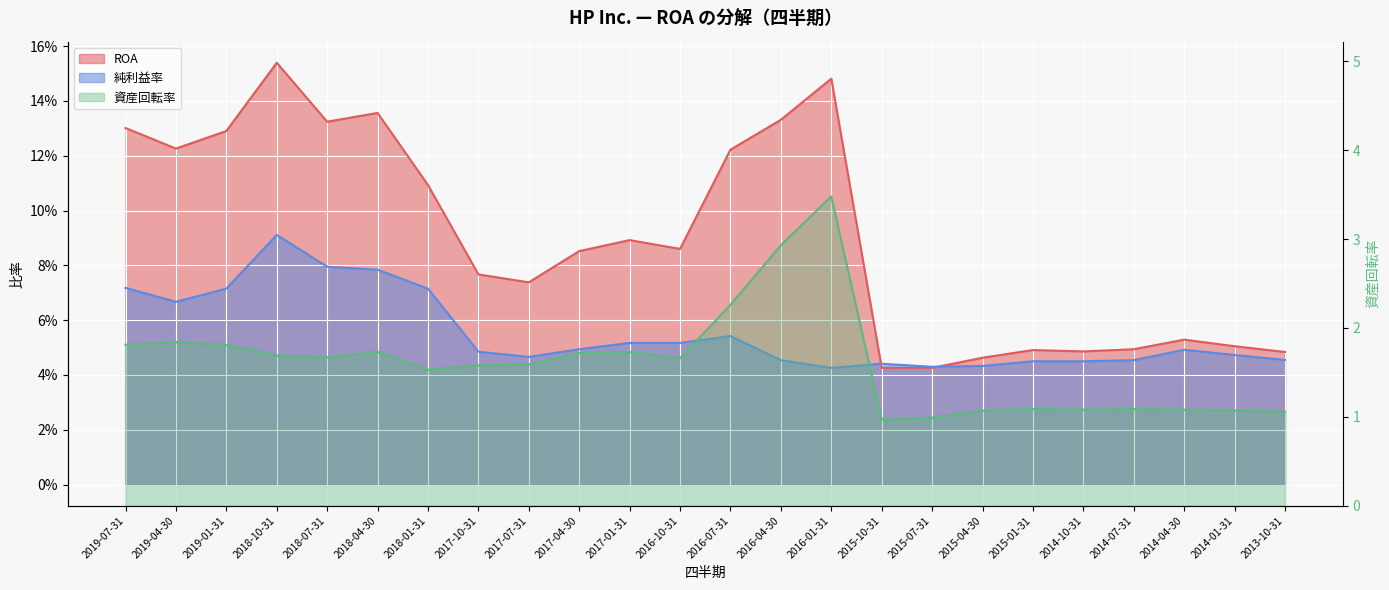

What is the total value across all series at 2017-01-31?

1.9